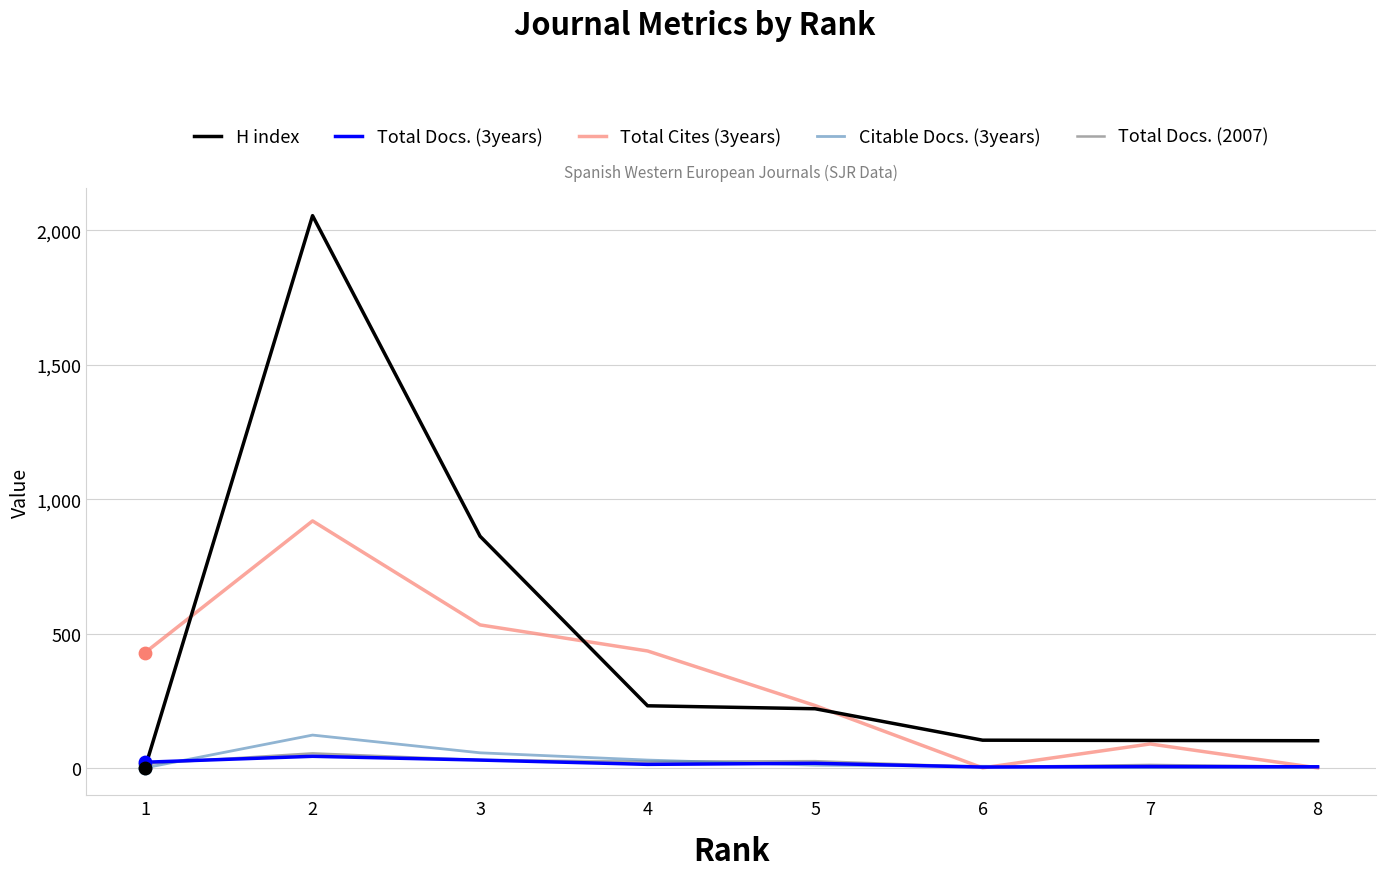

At which category is the sum across all series the highest?

2